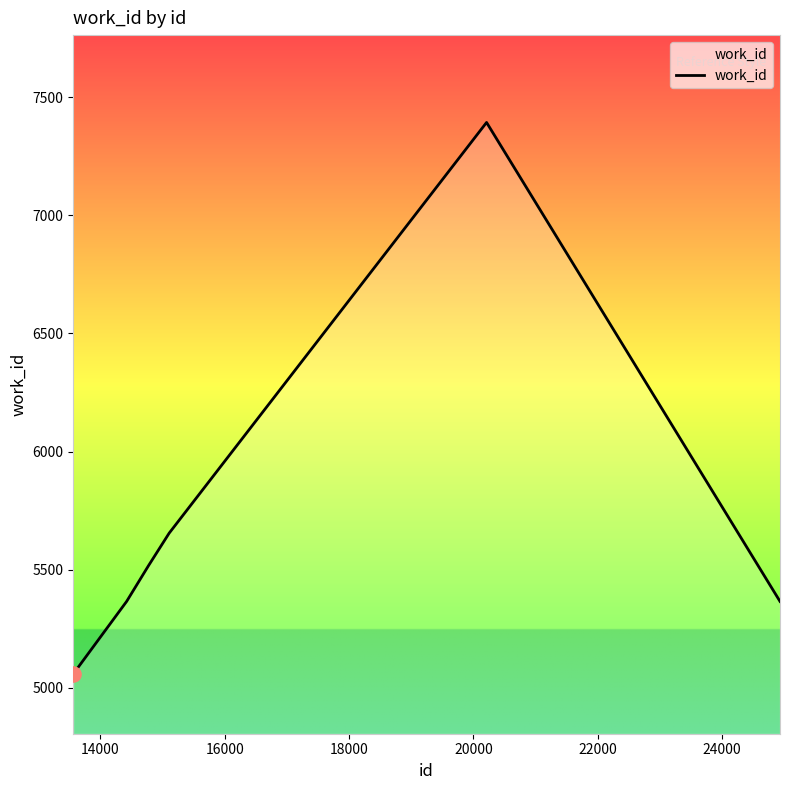

True or false: the data has more than 0 interior local peaks.

True